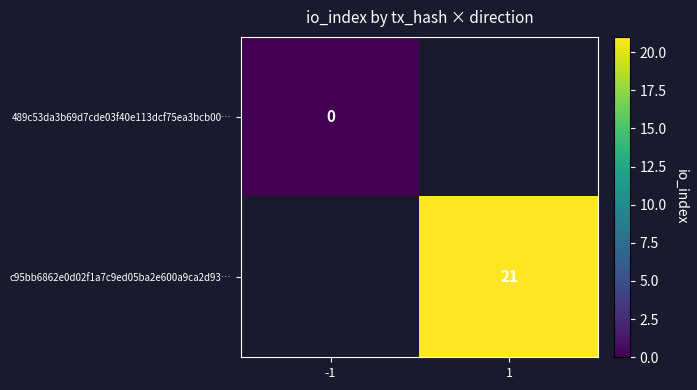

Is the value of 489c53da3b69d7cde03f40e113dcf75ea3bcb00… at -1 greater than the value of c95bb6862e0d02f1a7c9ed05ba2e600a9ca2d93… at 1?

No